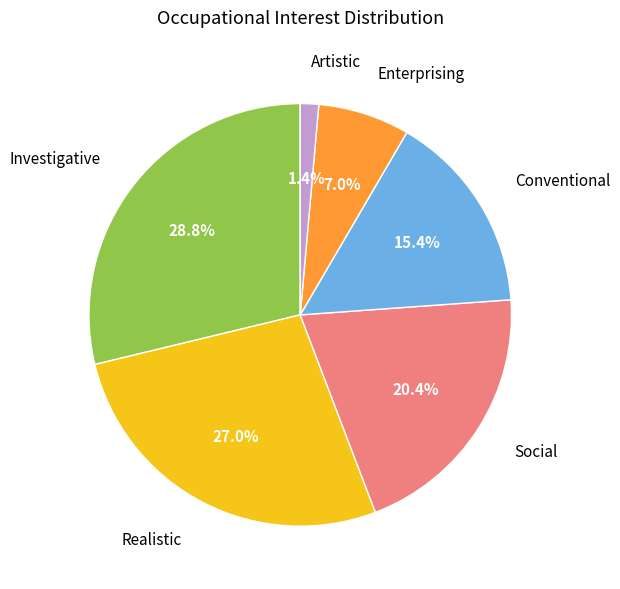

Rank the categories by value from highest to lowest.

Investigative, Realistic, Social, Conventional, Enterprising, Artistic